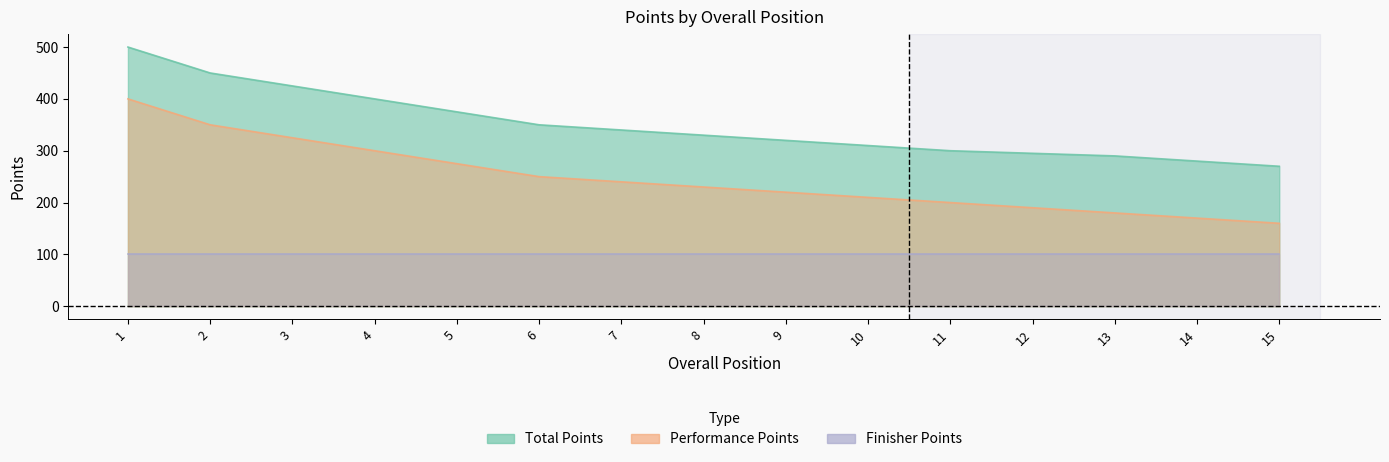

What is the difference between the highest and lowest values at 10?

100